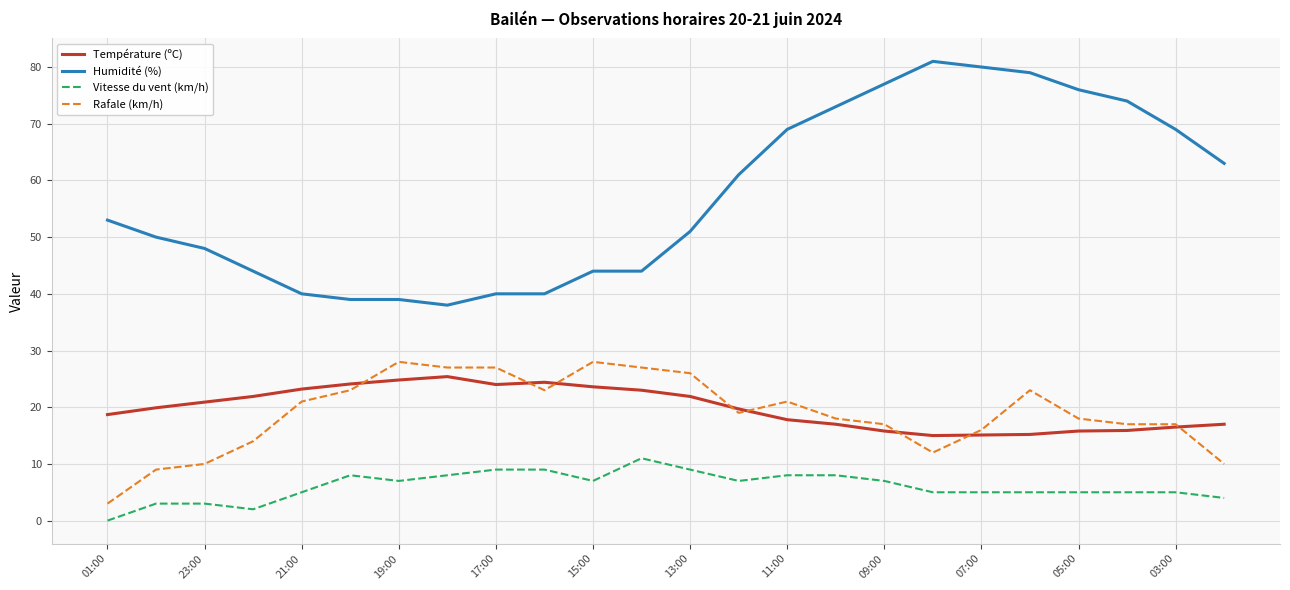

Which series has the largest range (max minus min)?

Humidité (%)